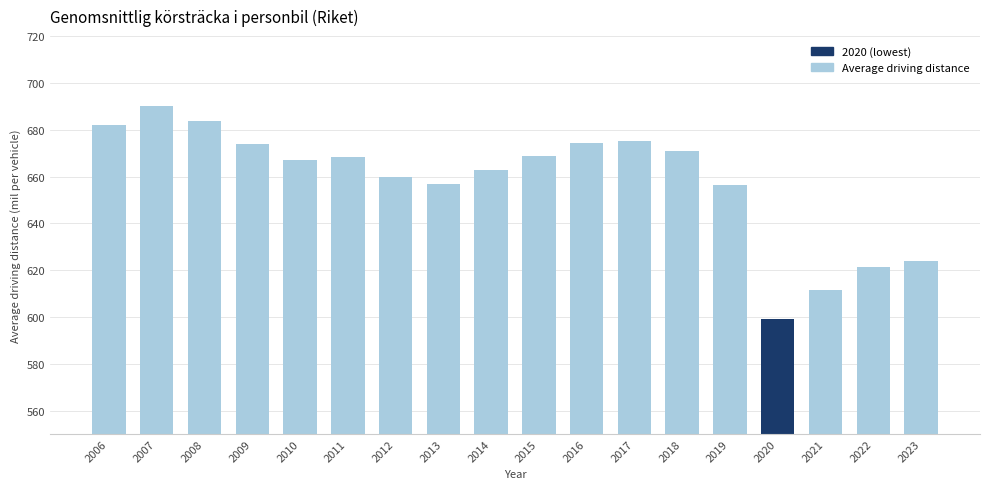

What is the change in value from 2016 to 2018?

-3.5